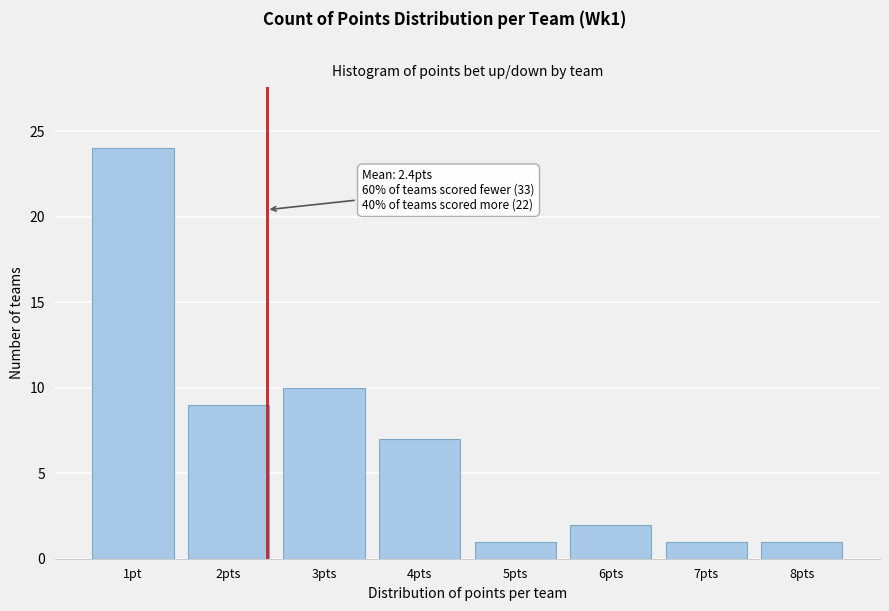

Reading left to right, what are all the values shown in this chart?

1pt=24	2pts=9	3pts=10	4pts=7	5pts=1	6pts=2	7pts=1	8pts=1